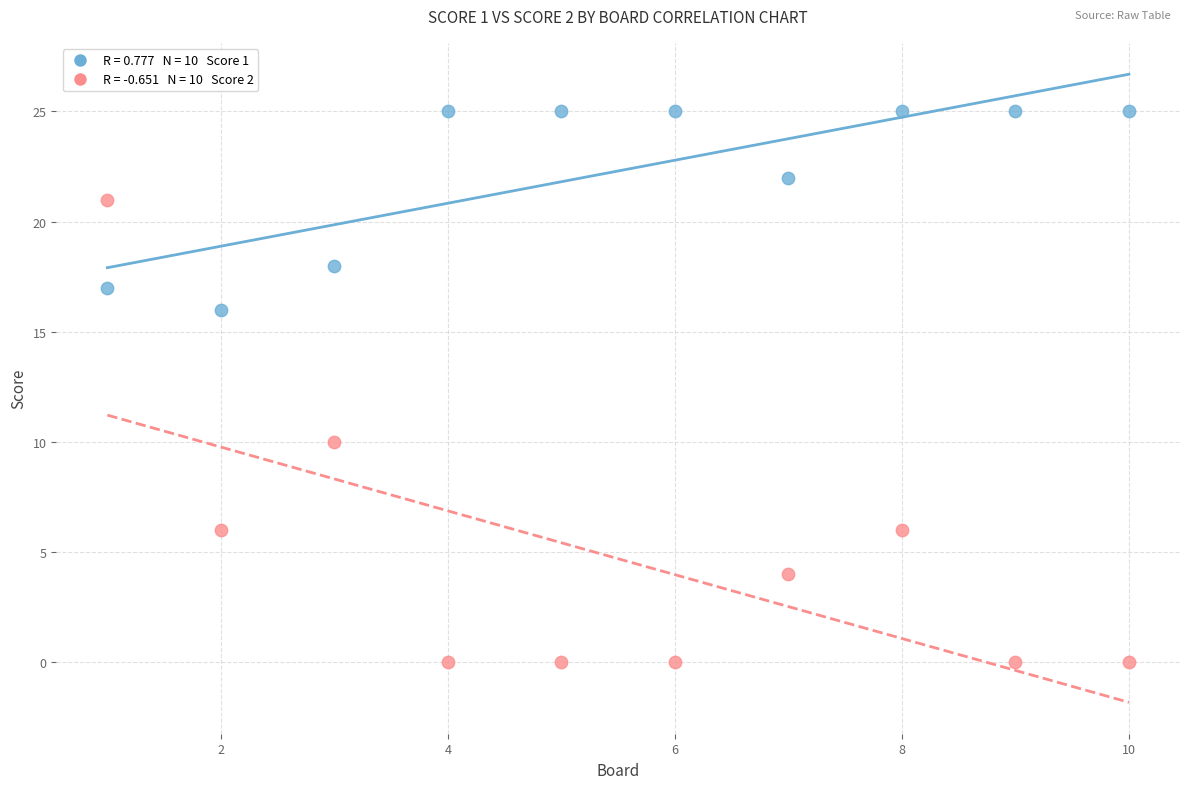

Across all data points, what is the range of X values (max minus min)?

9